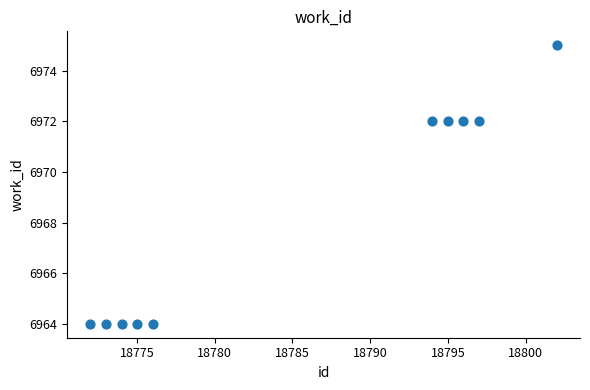

What is the range of X values (max minus min)?

30